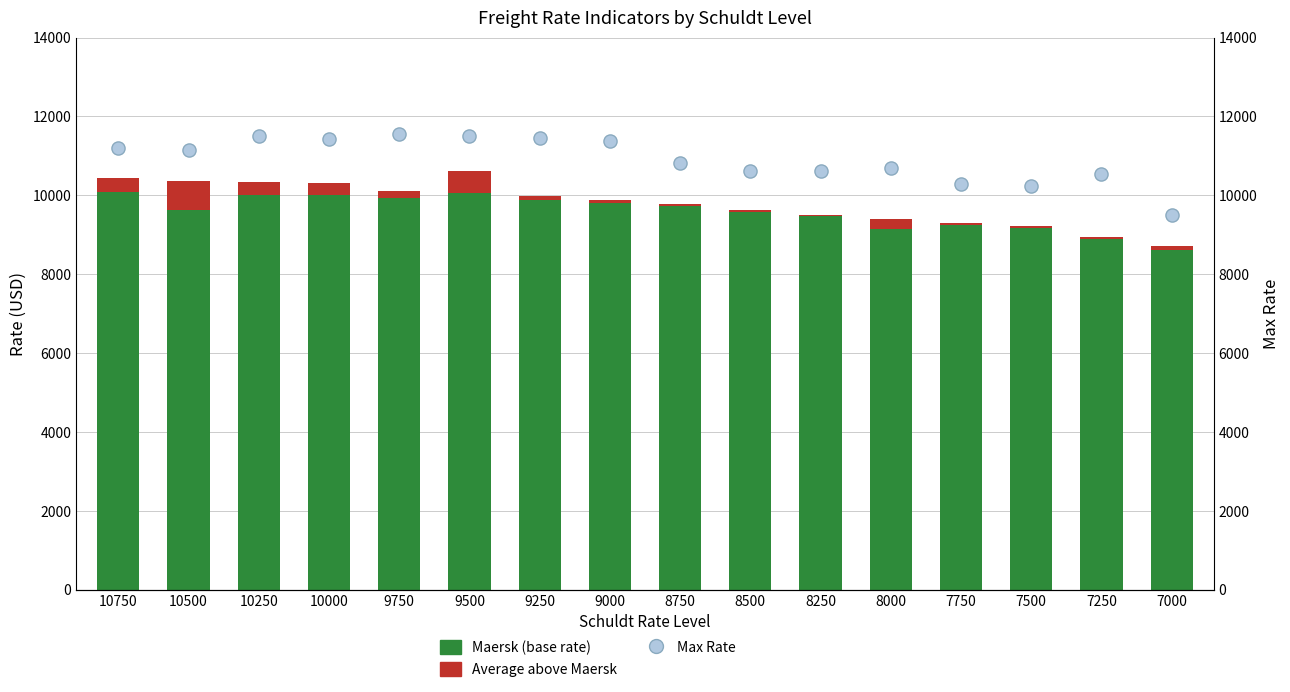

At which category is the sum across all series the highest?

10250